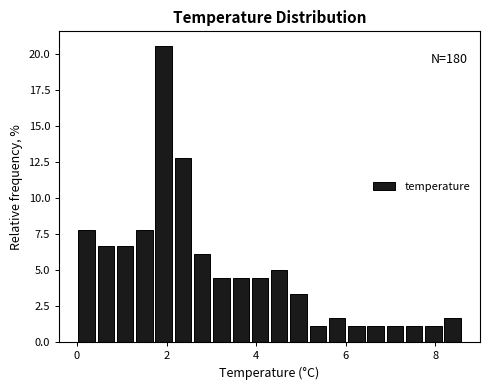

Read against the x-axis, roughly where is the centre of the tallest bar?

2.0